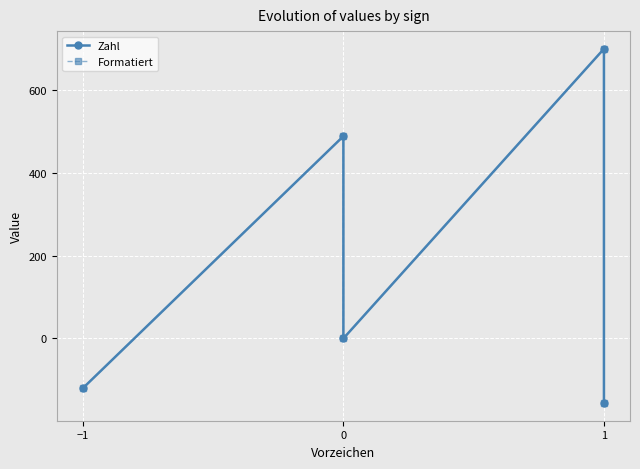

What is the difference between the Zahl values at 0 and 1?

488.9